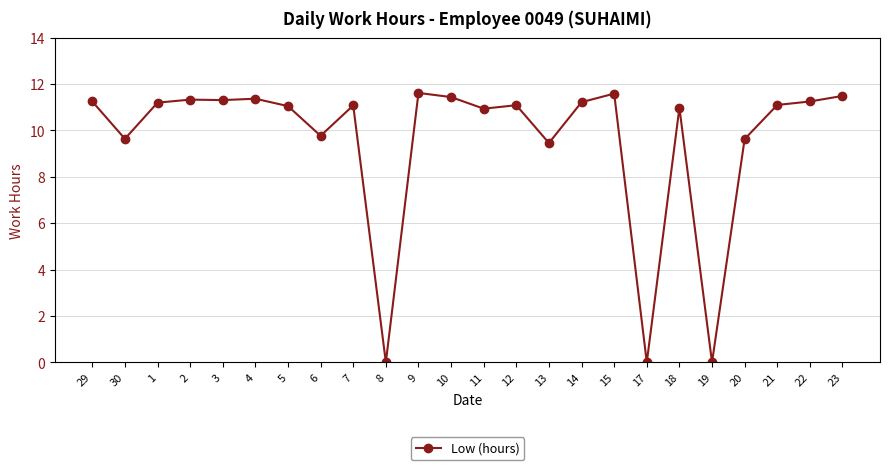

Where does the data first go above 11?

29